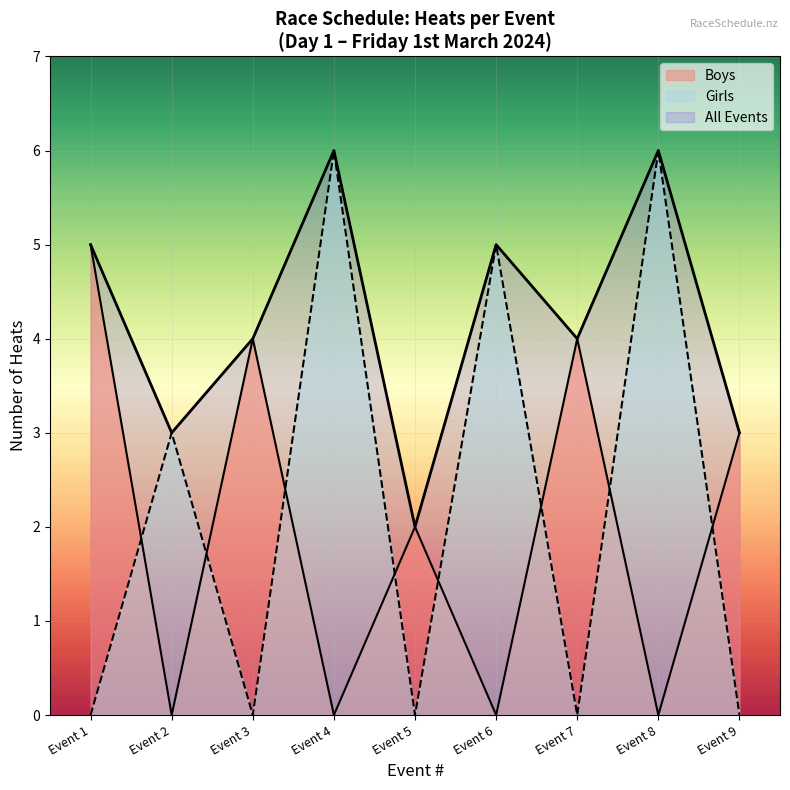

Between which two adjacent categories do Girls and Boys first intersect?

Event 1 and Event 2